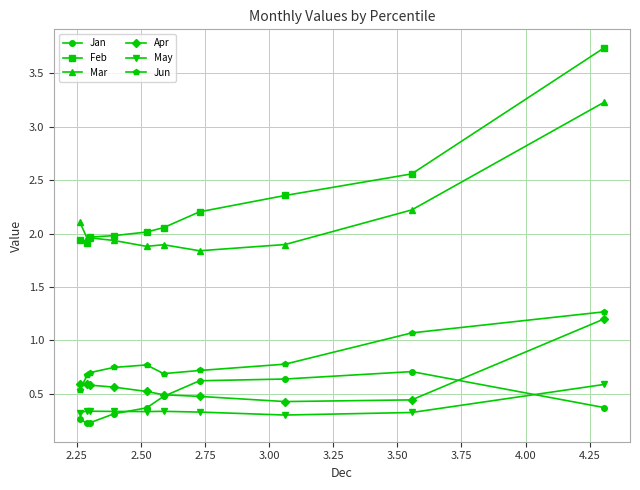

Which series has the largest total across all categories?

Feb